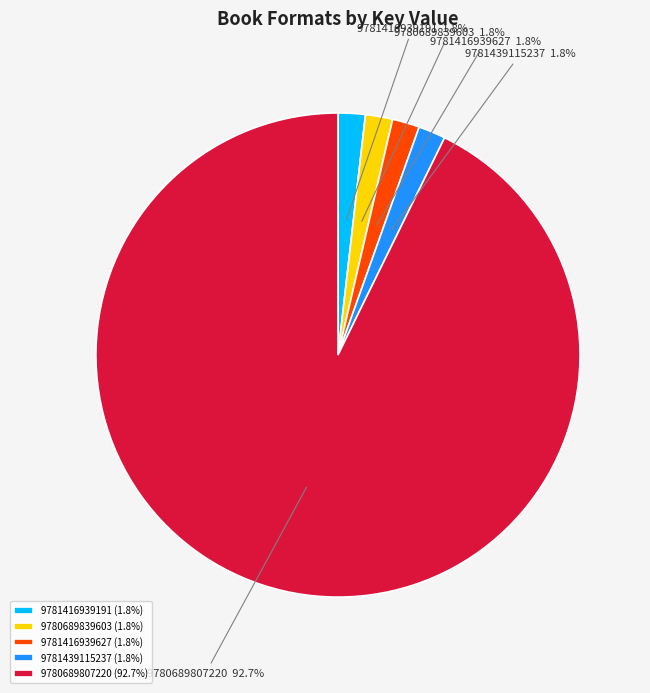

Combined, what portion of the pie is 9781416939627 and 9781416939191?

3.6%